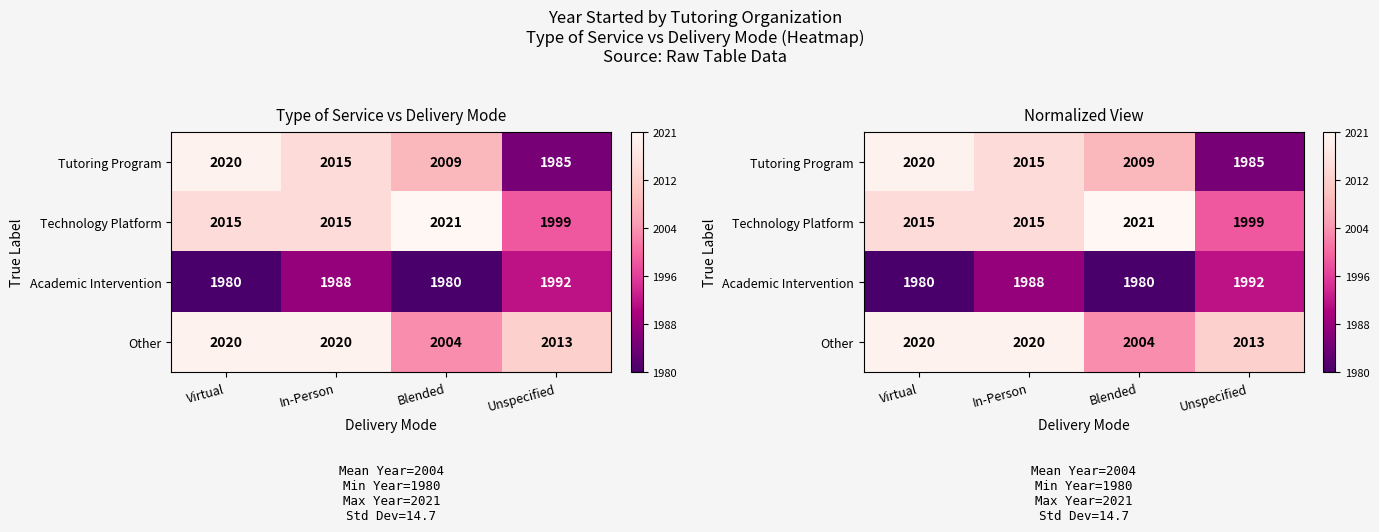

Which has a higher value, In-Person or Unspecified?

In-Person